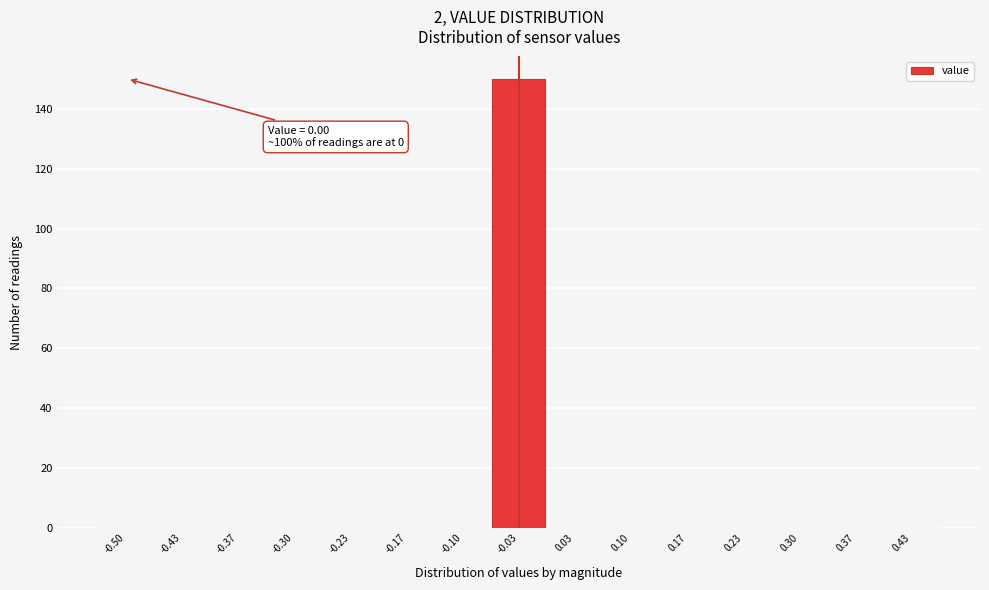

Reading left to right, what are all the values shown in this chart?

-0.50=0	-0.43=0	-0.37=0	-0.30=0	-0.23=0	-0.17=0	-0.10=0	-0.03=150	0.03=0	0.10=0	0.17=0	0.23=0	0.30=0	0.37=0	0.43=0